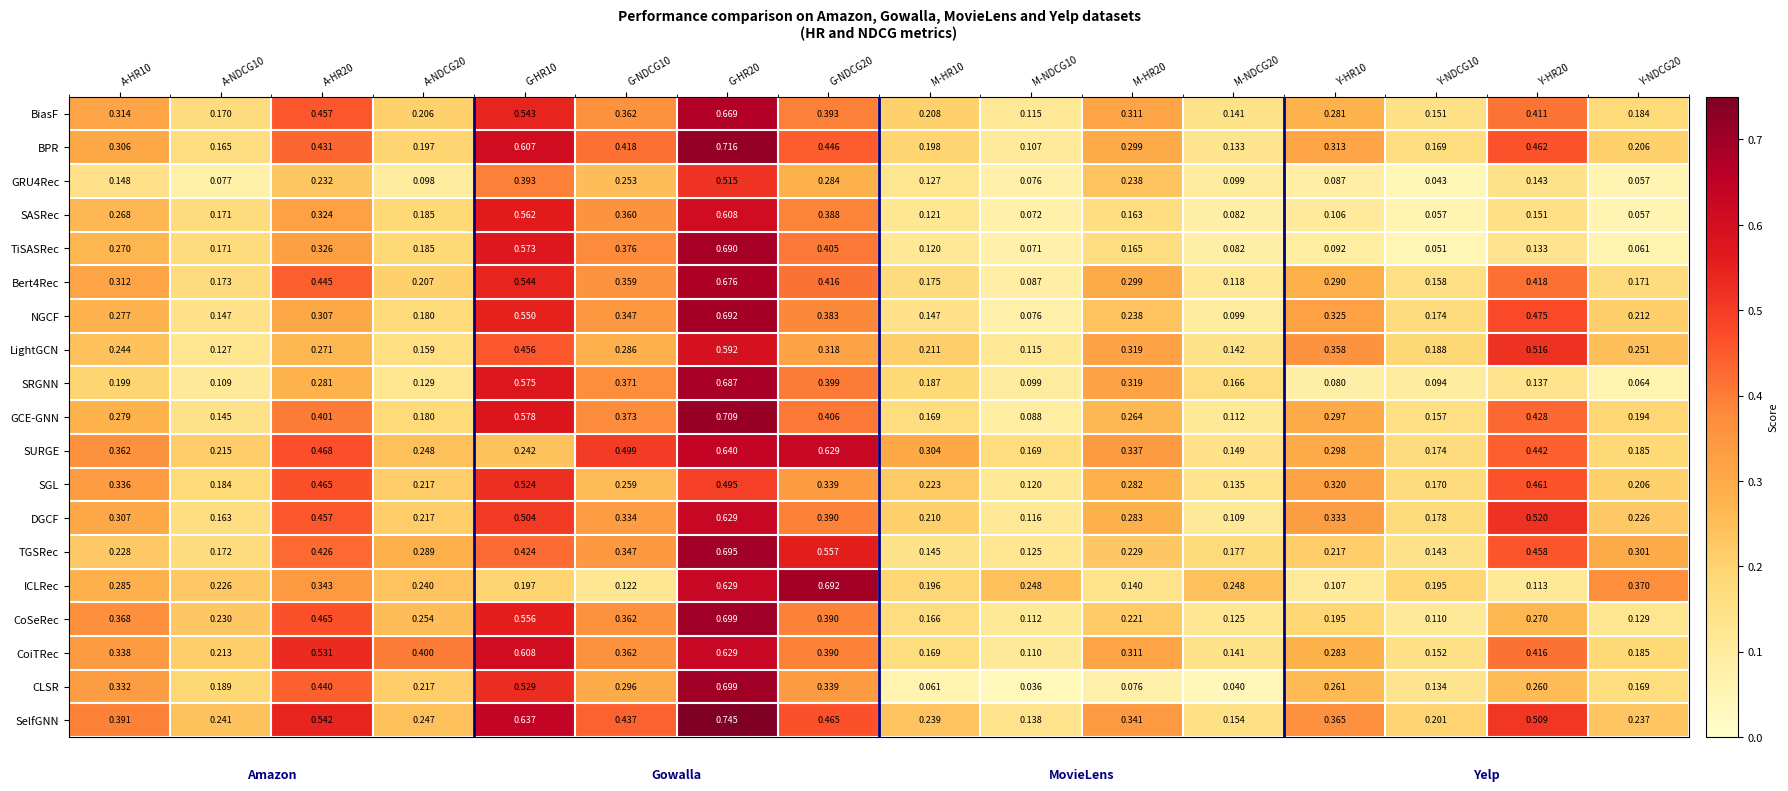

Between A-HR10 and M-NDCG10, which series saw the biggest shift?

CLSR